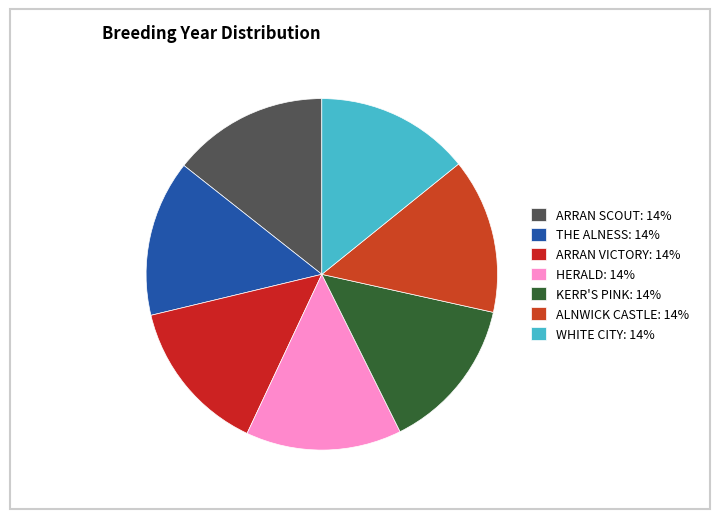

To the nearest percent, what is the average slice percentage?

14%